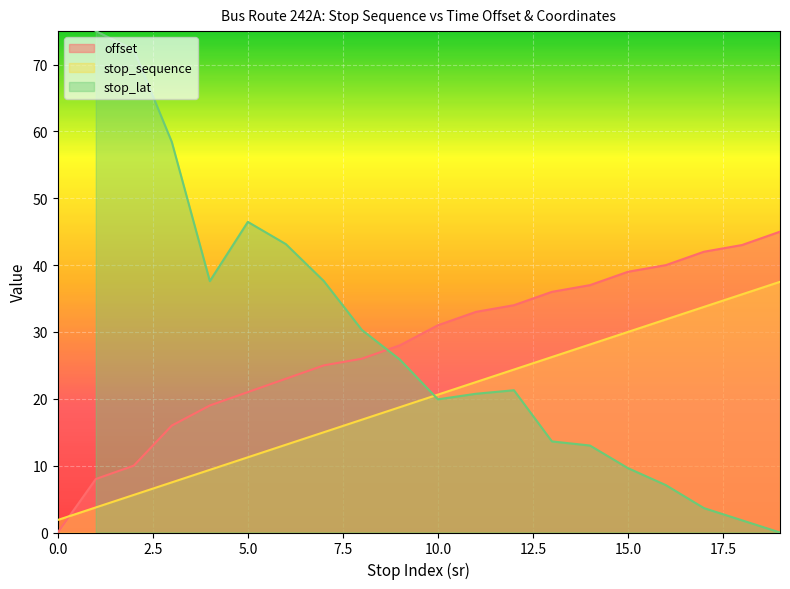

True or false: offset and stop_sequence intersect in this chart.

True